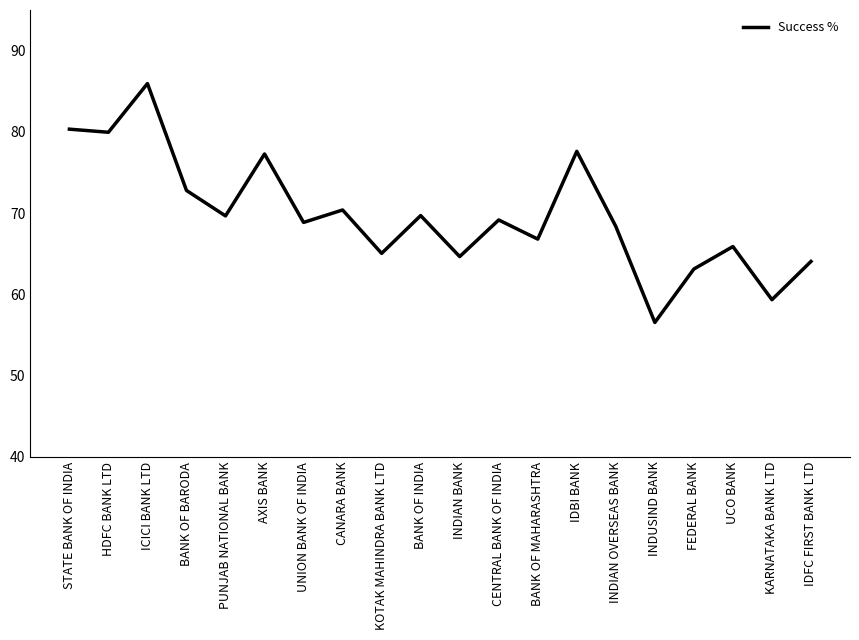

At which label is the value closest to 71?

CANARA BANK